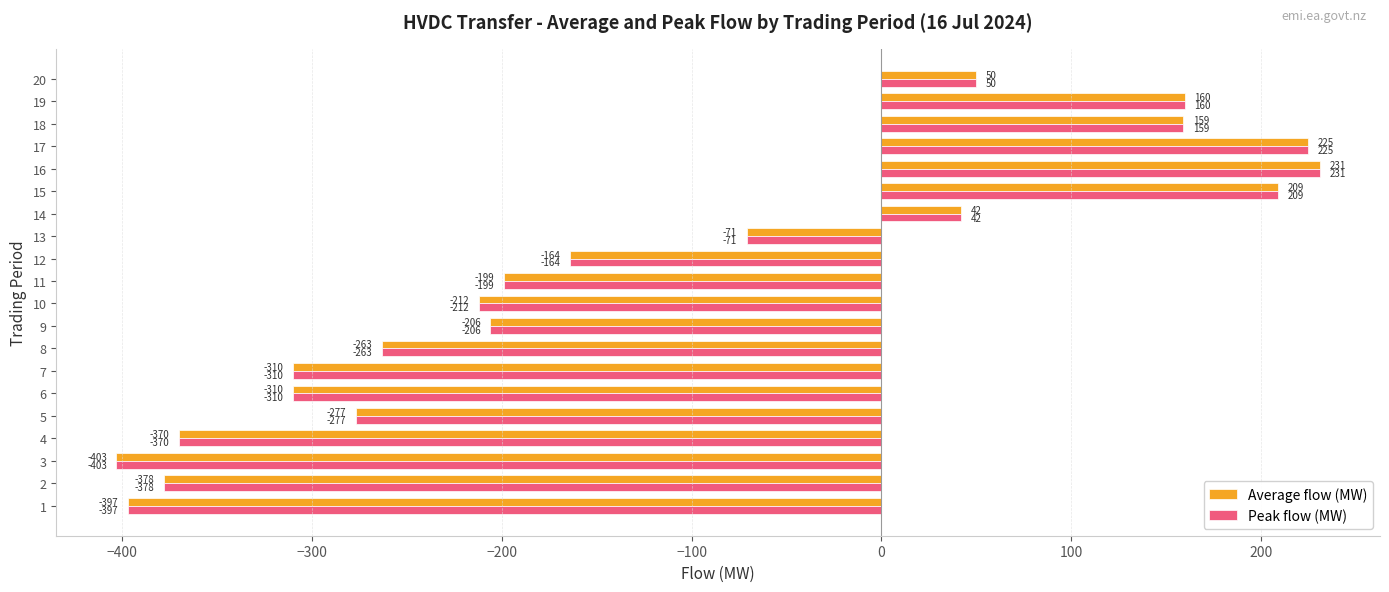

Where is Average flow (MW) nearest to the value -86?

13